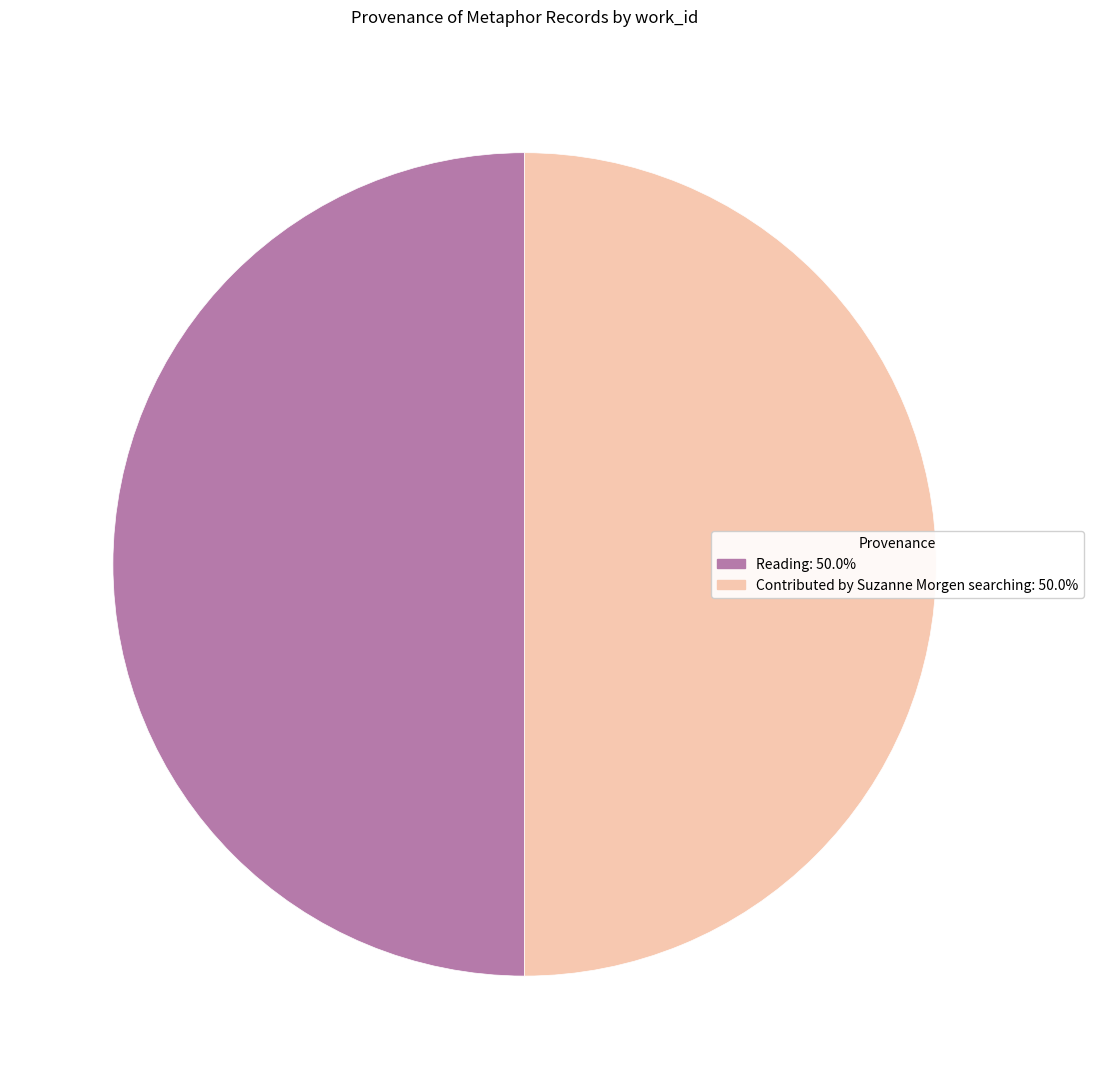

What is the ratio of the value at Reading to the value at Contributed by Suzanne Morgen searching?

1.0